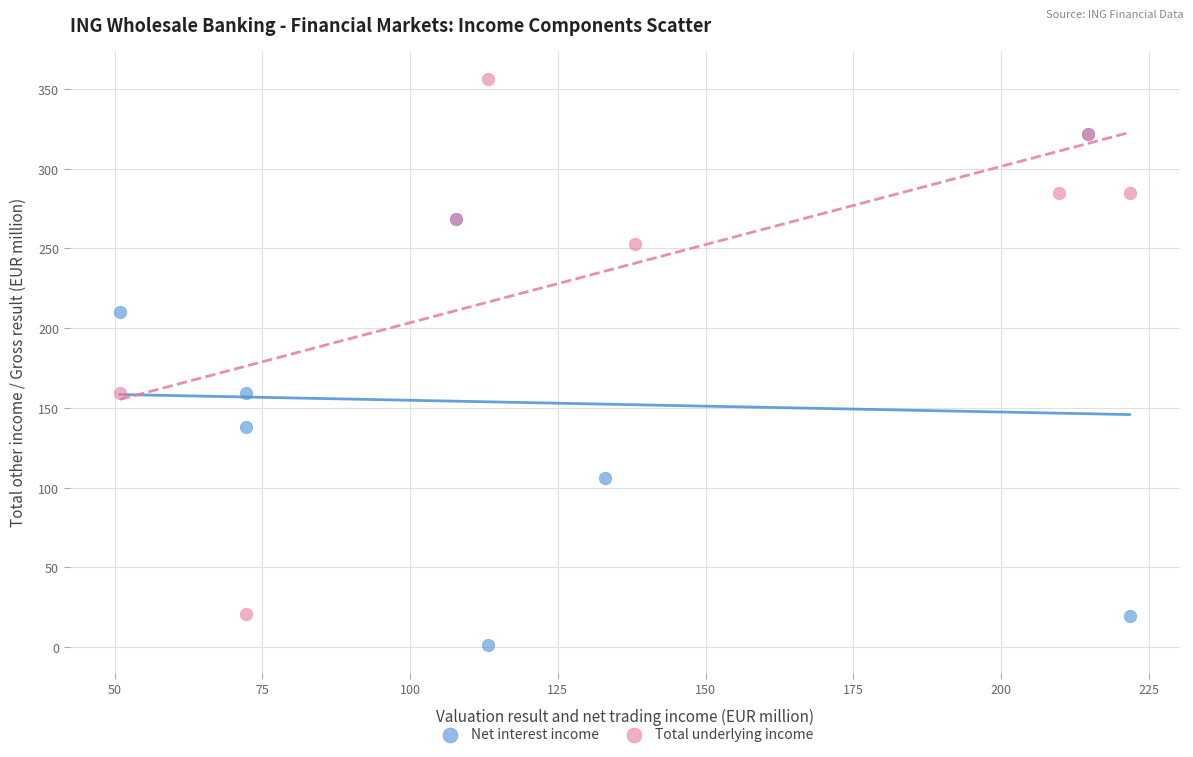

Which series contains the lowest Y value?

Net interest income